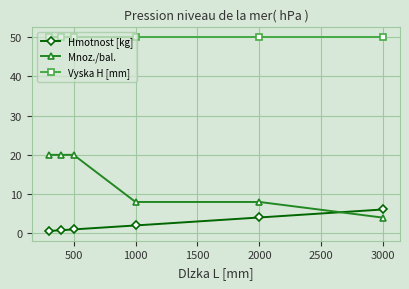

True or false: Vyska H [mm] has more than 2 points higher than both neighbors.

False